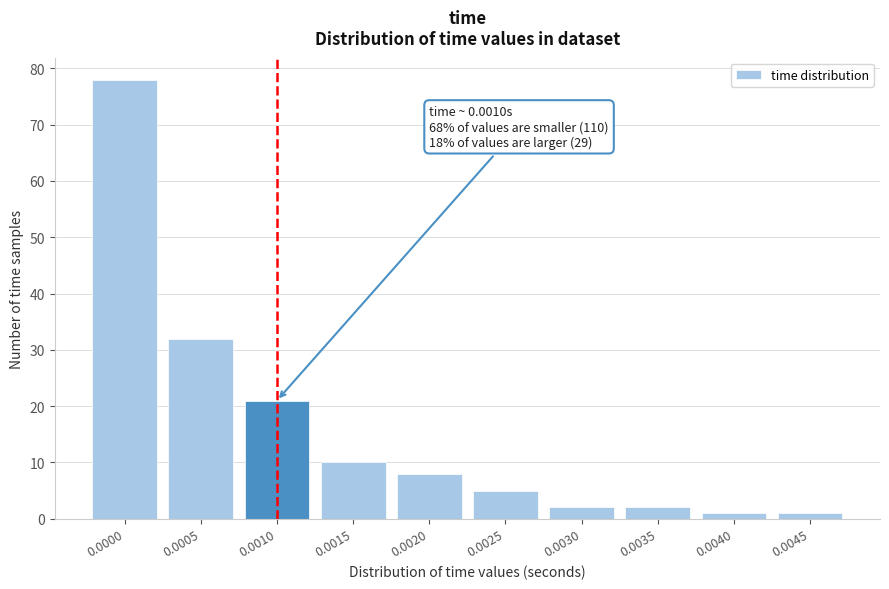

Reading right to left, list all the values displayed in this chart.

0.0045=1	0.0040=1	0.0035=2	0.0030=2	0.0025=5	0.0020=8	0.0015=10	0.0010=21	0.0005=32	0.0000=78